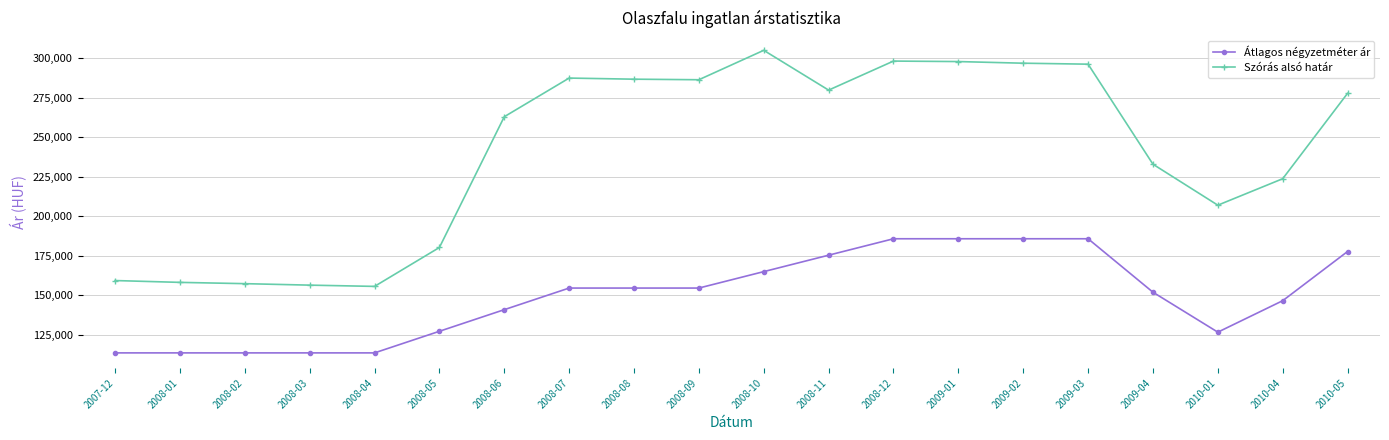

Is it true that Átlagos négyzetméter ár equals 71086 at 2008-04?

False